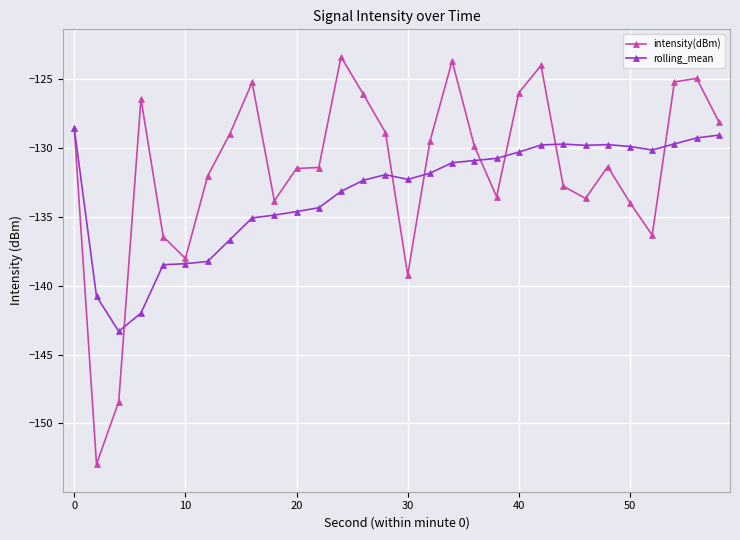

After their last crossing, which series has the higher values: intensity(dBm) or rolling_mean?

intensity(dBm)